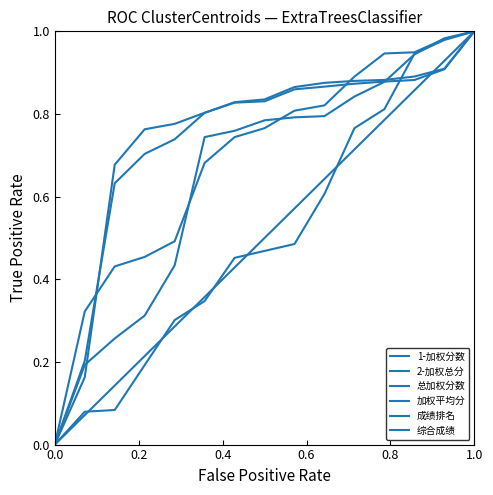

How many intersections are there between 综合成绩 and 1-加权分数?

1